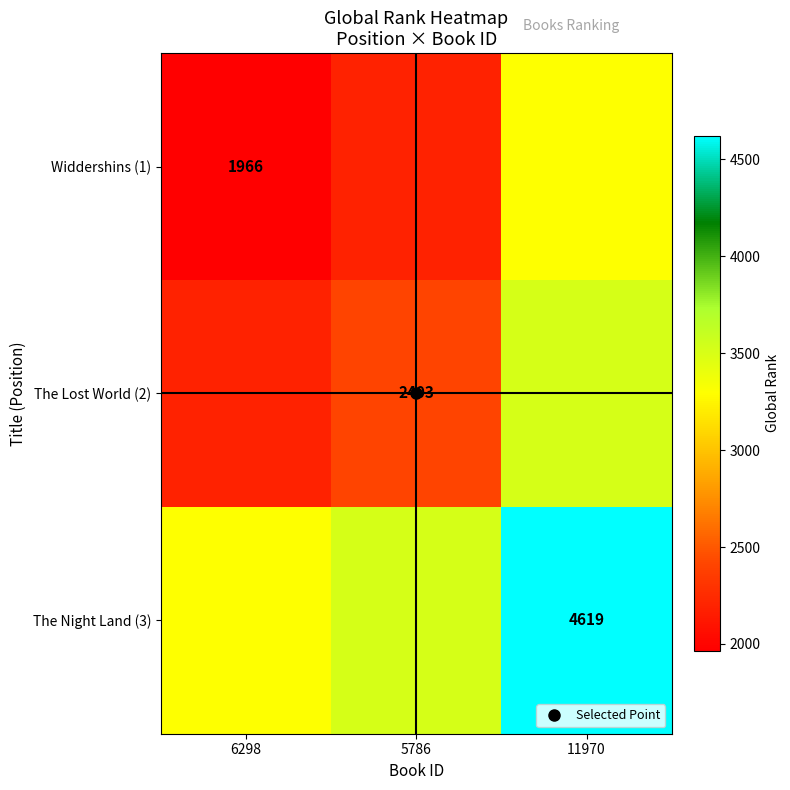

At which category does the chart reach its minimum across all series?

6298